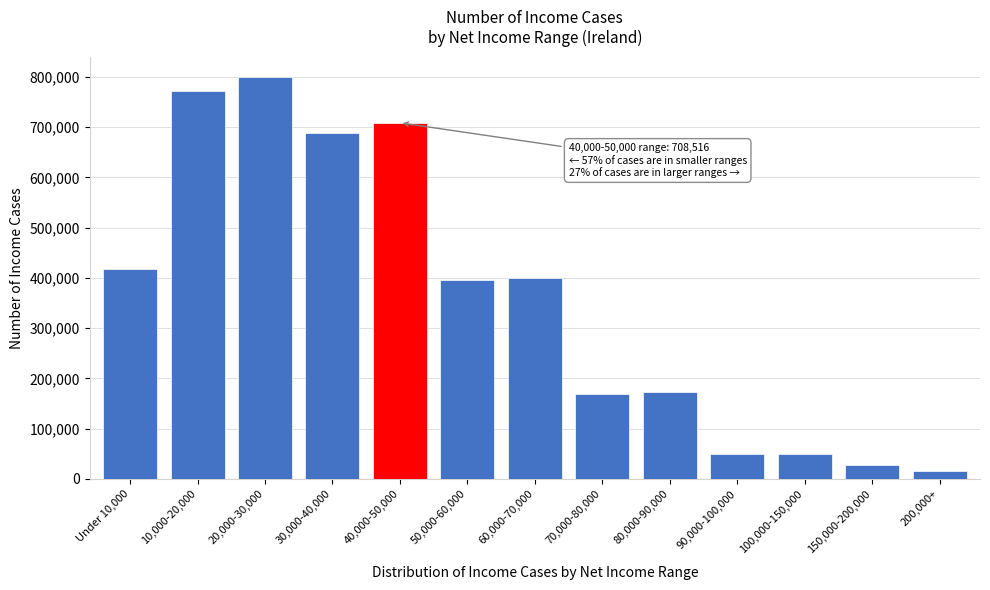

What is the approximate value at Under 10,000, to the nearest 100?

417800